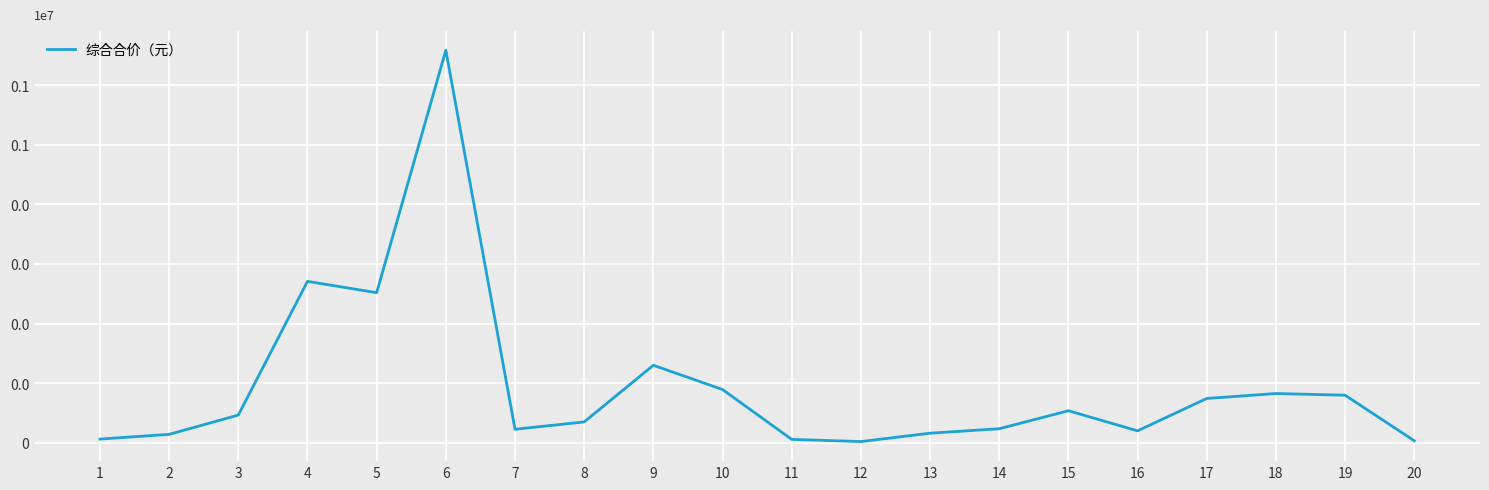

Reading right to left, extract all data points from this chart.

20=3474.2	19=79942.2	18=82811.5	17=74484.5	16=20187.3	15=53891.5	14=23696.2	13=16197.9	12=2159.5	11=5856.5	10=89517.1	9=130195.8	8=35130.3	7=22777.2	6=658818.6	5=252031.8	4=271022.0	3=46648.8	2=14275.0	1=6341.7